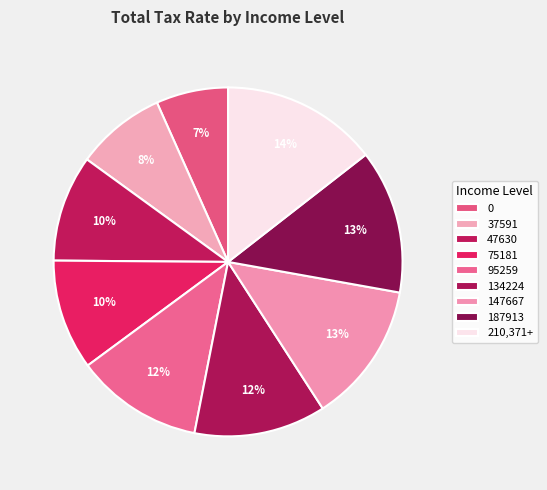

To the nearest percent, what percentage of the pie is 210,371+?

14%